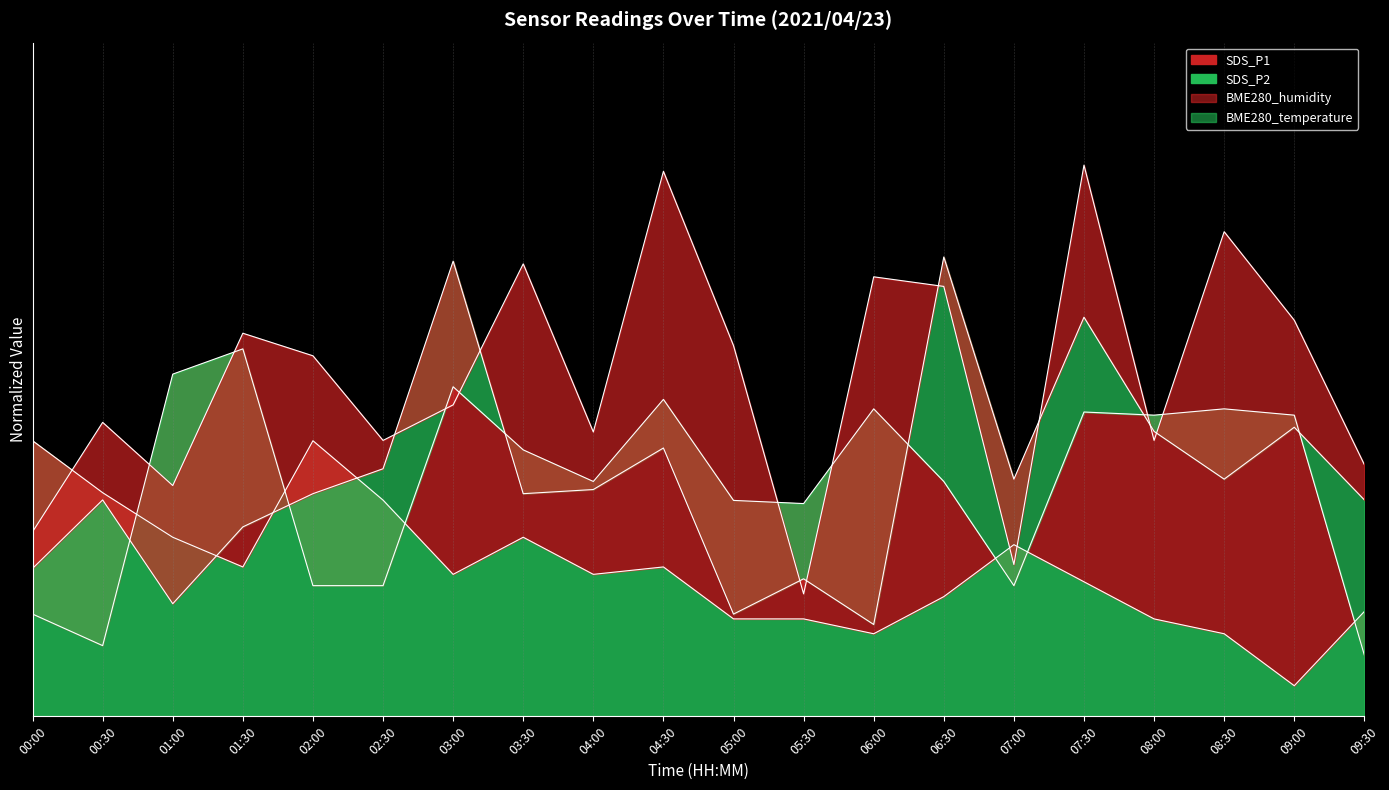

What is the value of the BME280_humidity point at the 17th from the left?

0.5